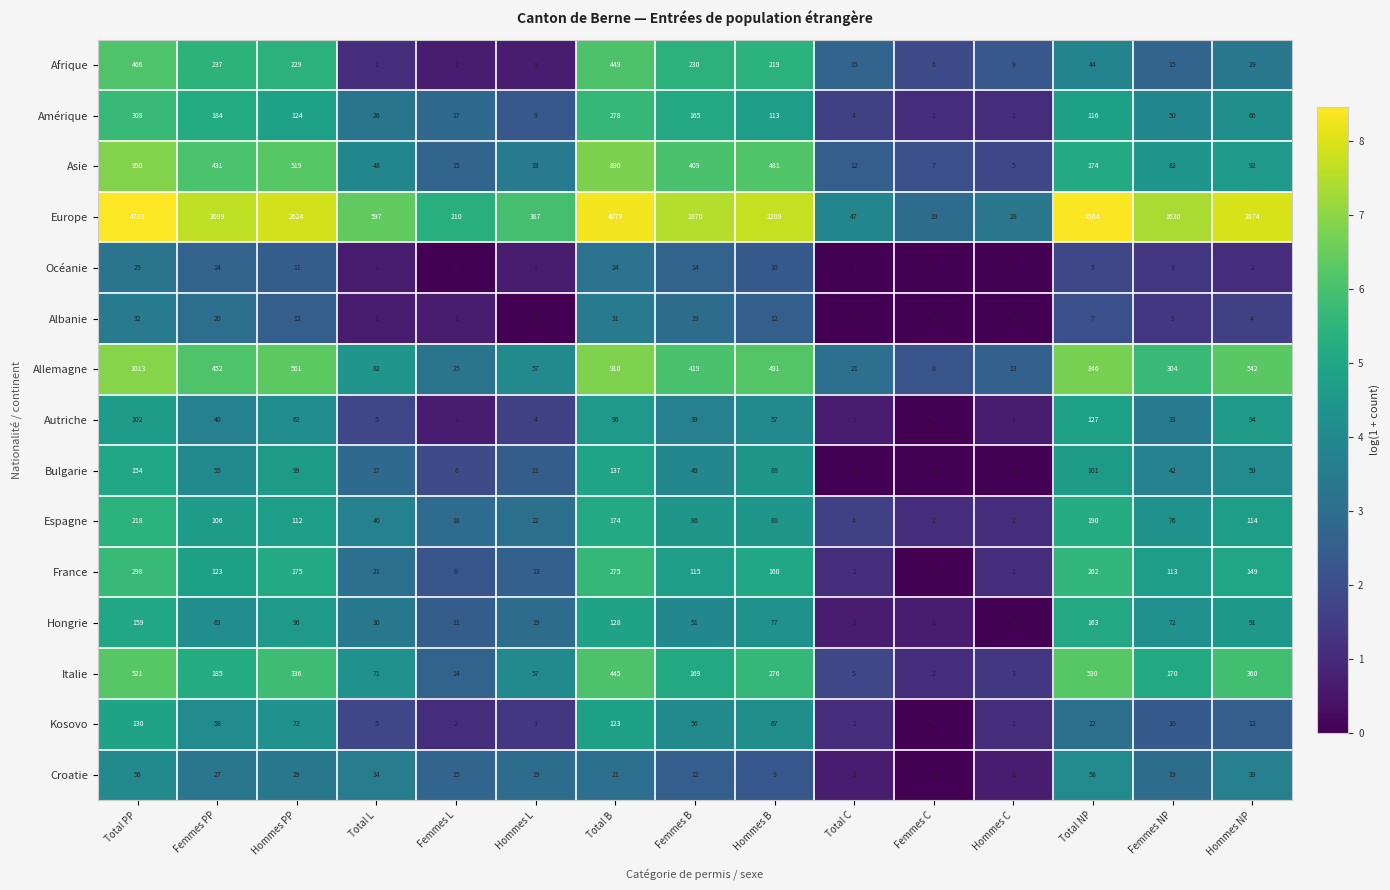

What is the highest value of the Océanie series?

25